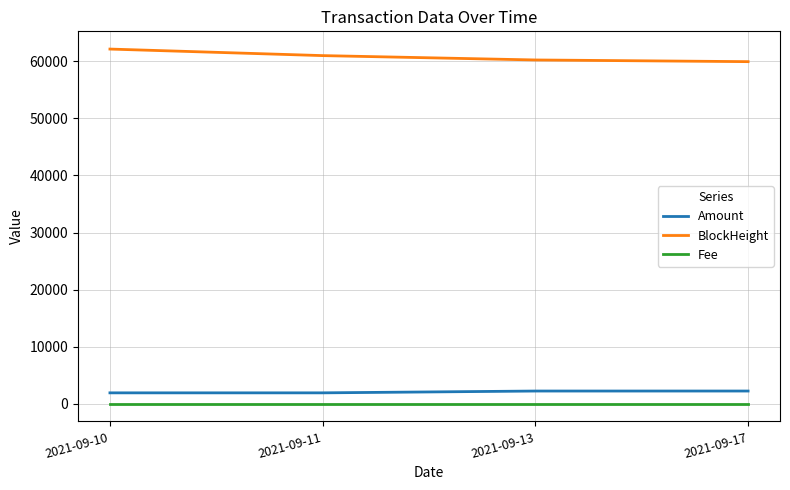

True or false: Fee and BlockHeight intersect in this chart.

False